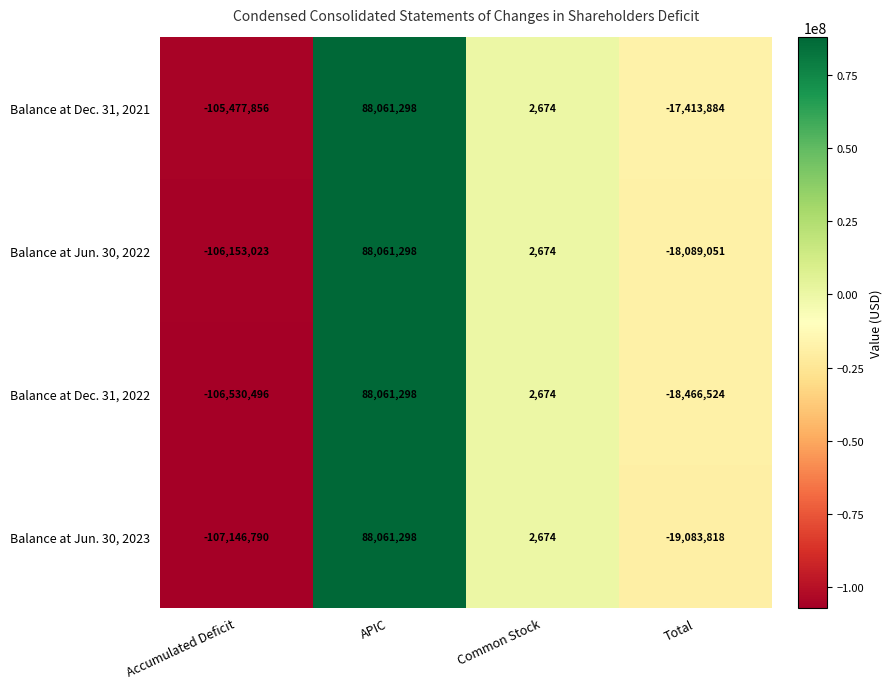

Which series changed the most between Accumulated Deficit and Common Stock?

Balance at Jun. 30, 2023